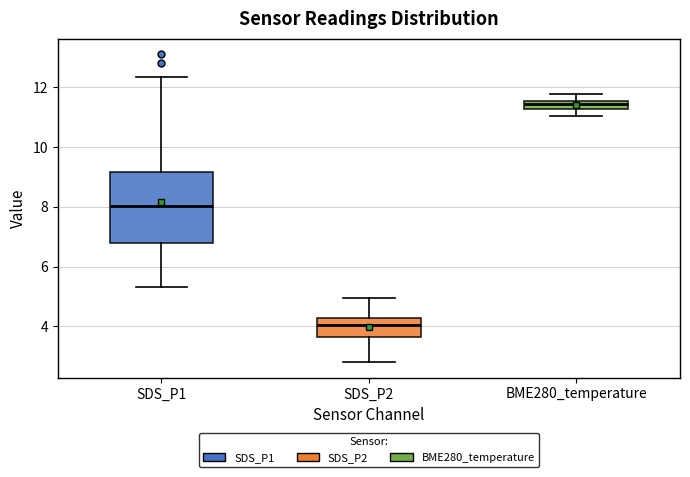

Comparing the boxes themselves (not the whiskers), which one is the tallest?

SDS_P1